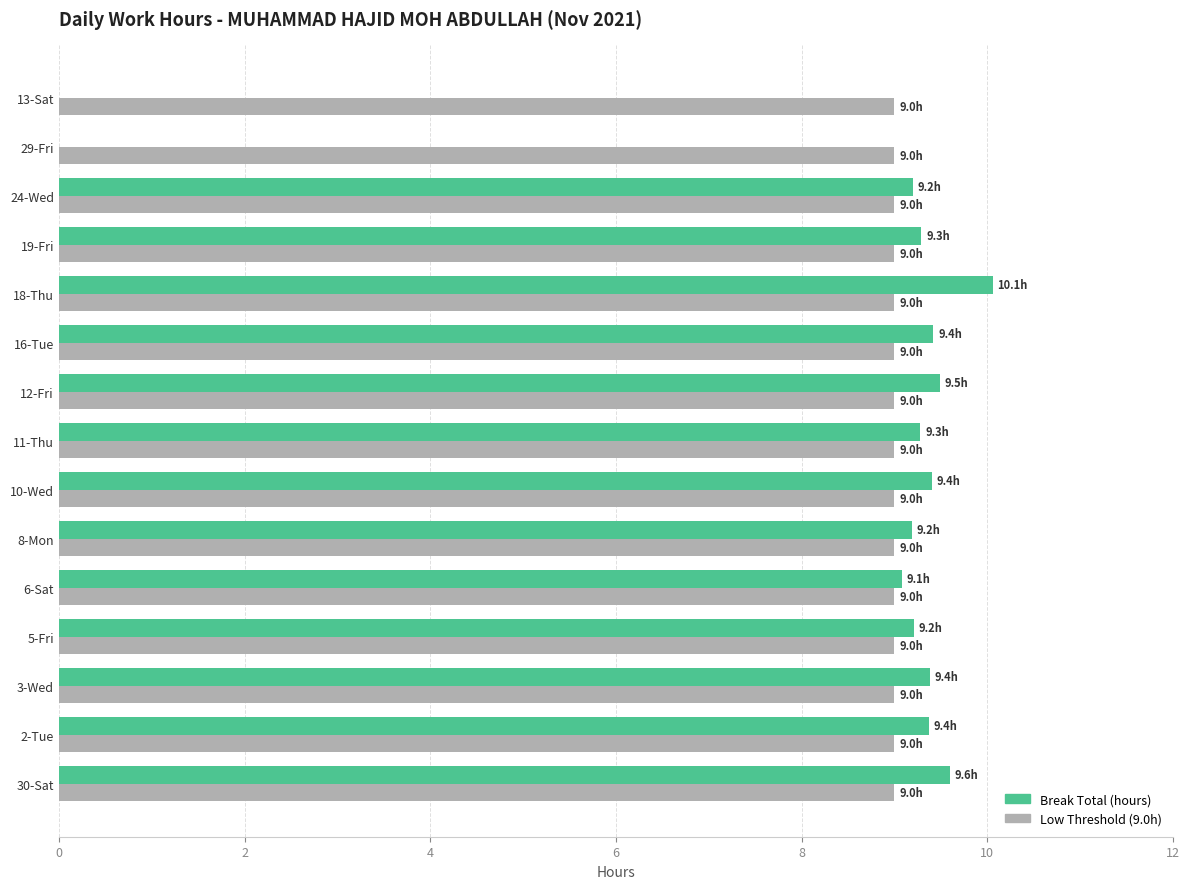

What is the total value across all series at 29-Fri?

9.0